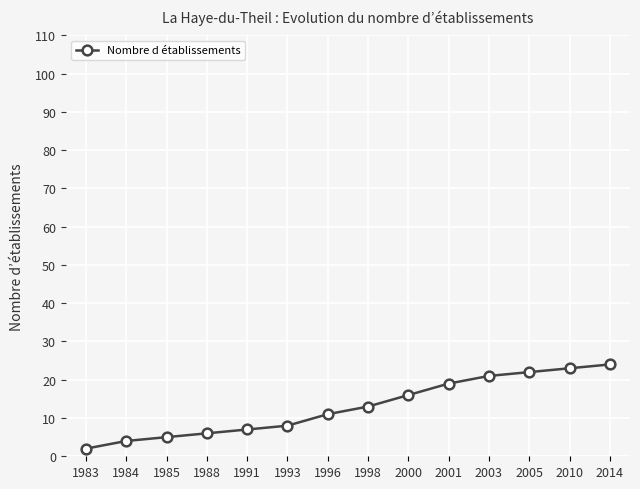

Which label corresponds to the largest value in the chart?

2014